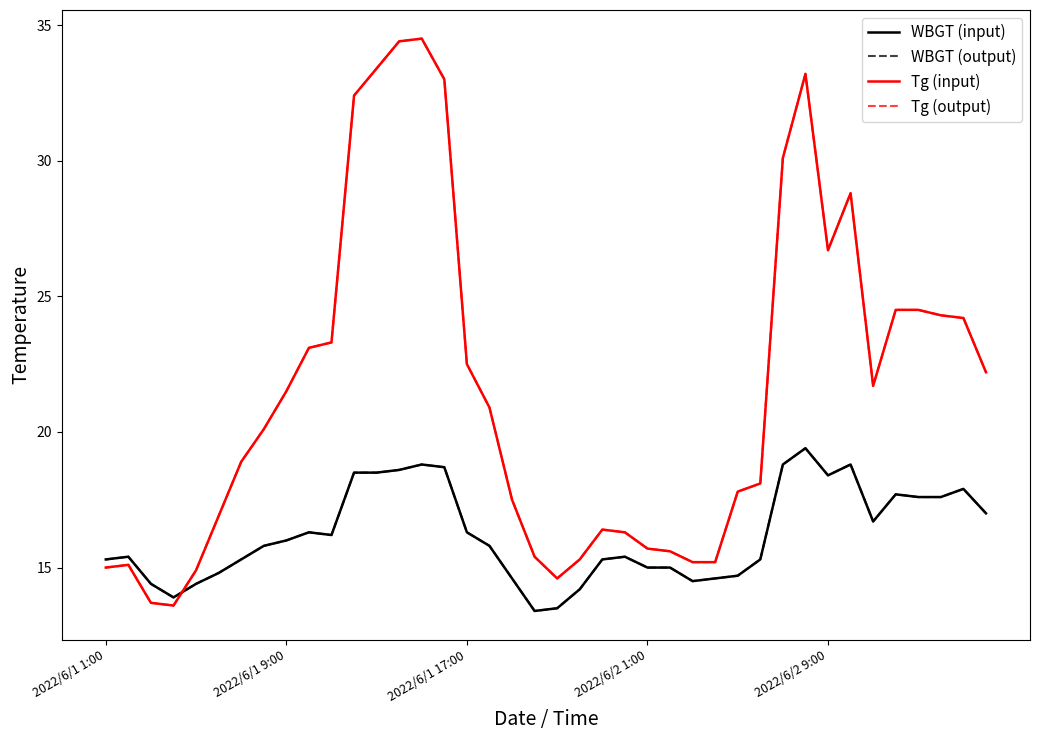

What is the value of the Tg (output) point at the 40th from the left?

22.2